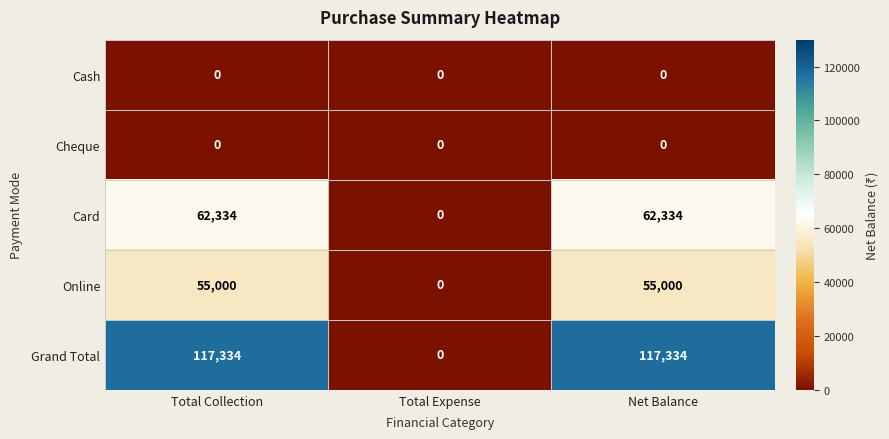

The Card series shows 28035 at Net Balance. True or false?

False